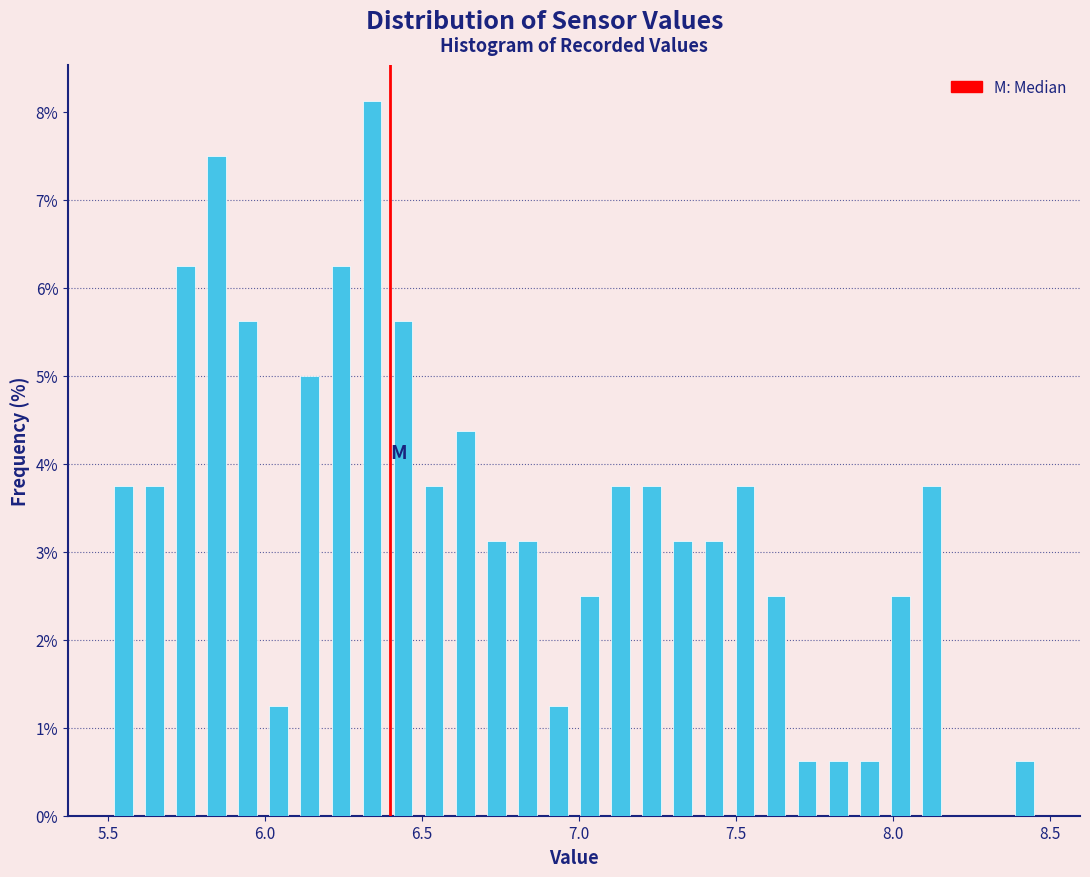

Around what value on the x-axis is the tallest bar? Give the approximate position of its centre, as read against the axis.

6.35